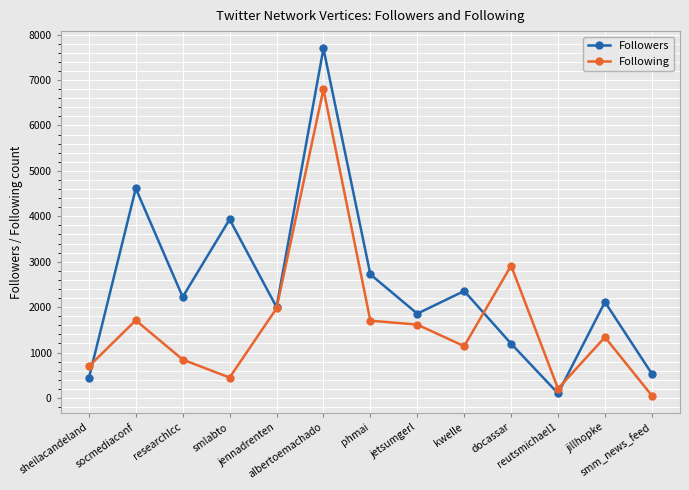

At kwelle, list the series in order from smallest to largest.

Following, Followers